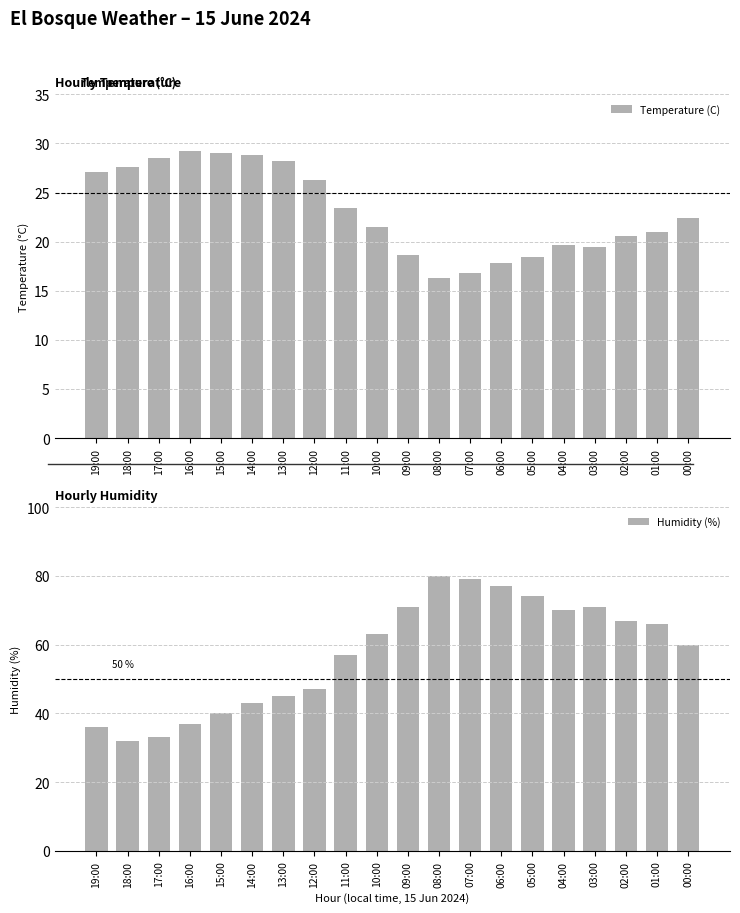

The value of Humidity (%) at 09:00 is 71.0. True or false?

True